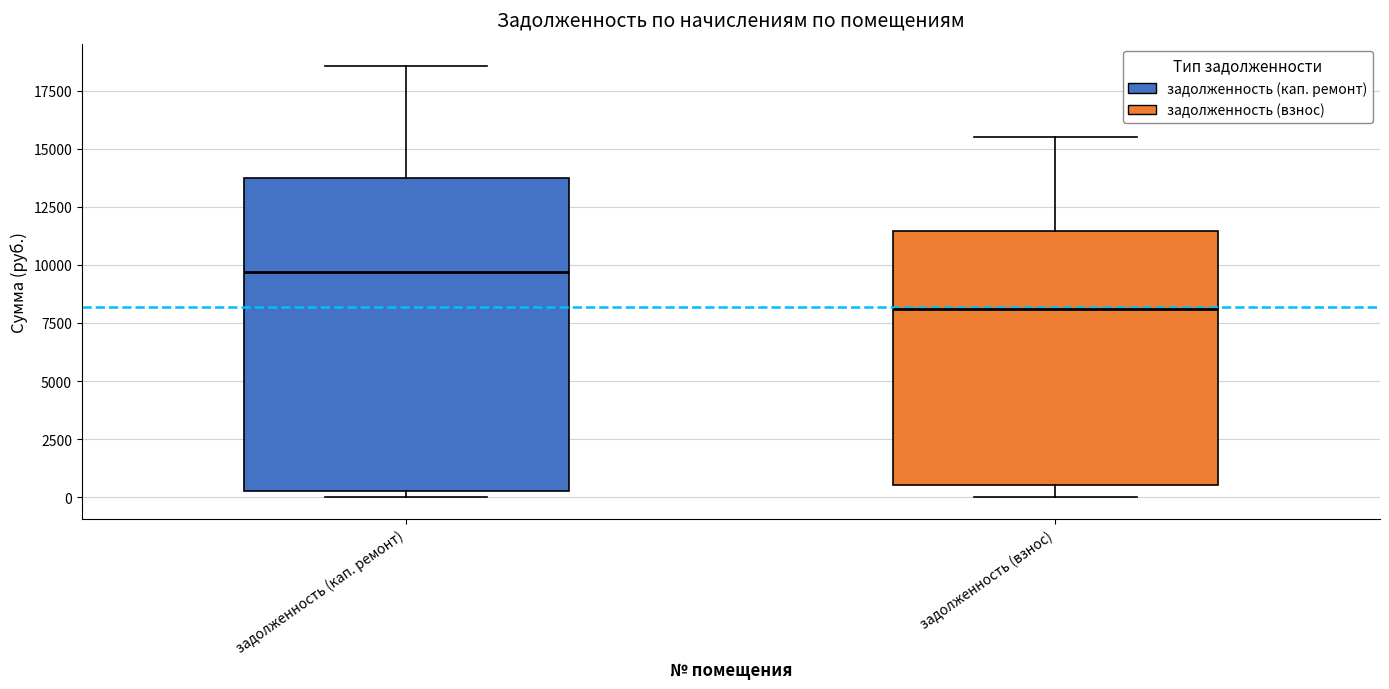

Where is the lower edge of the box for задолженность (взнос) on the y-axis? The values are not printed on the chart, so give them approximately, as read against the axis.

500